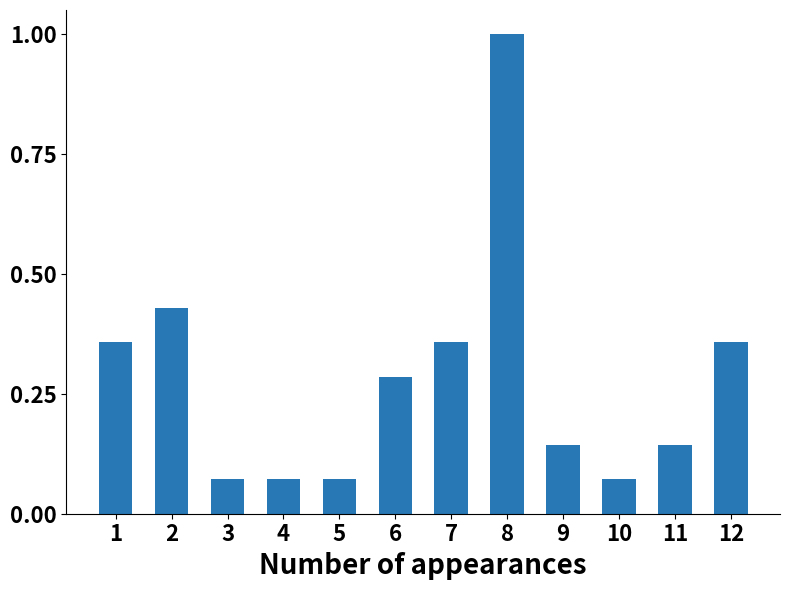

What is the sum of all values?

3.4